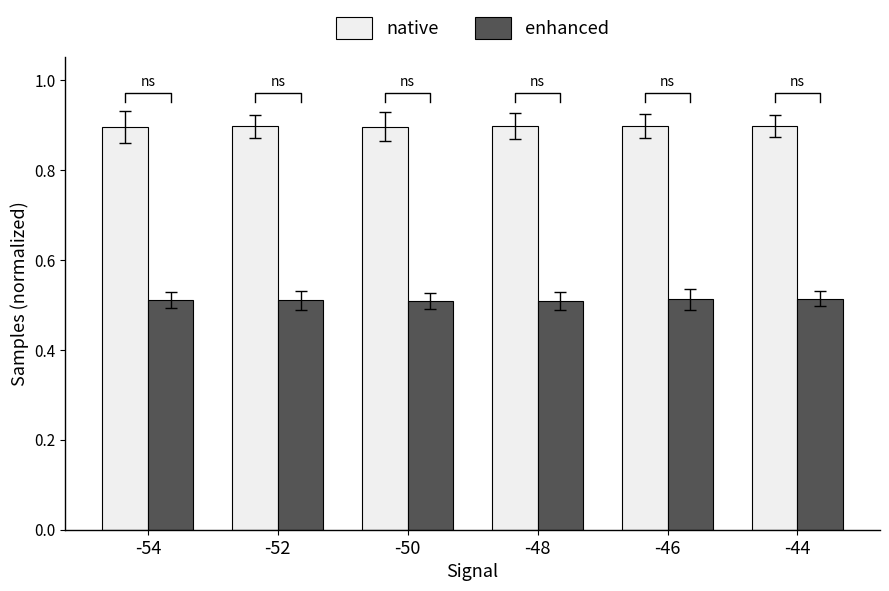

What is the spread (max minus min) of values at -54?

0.4